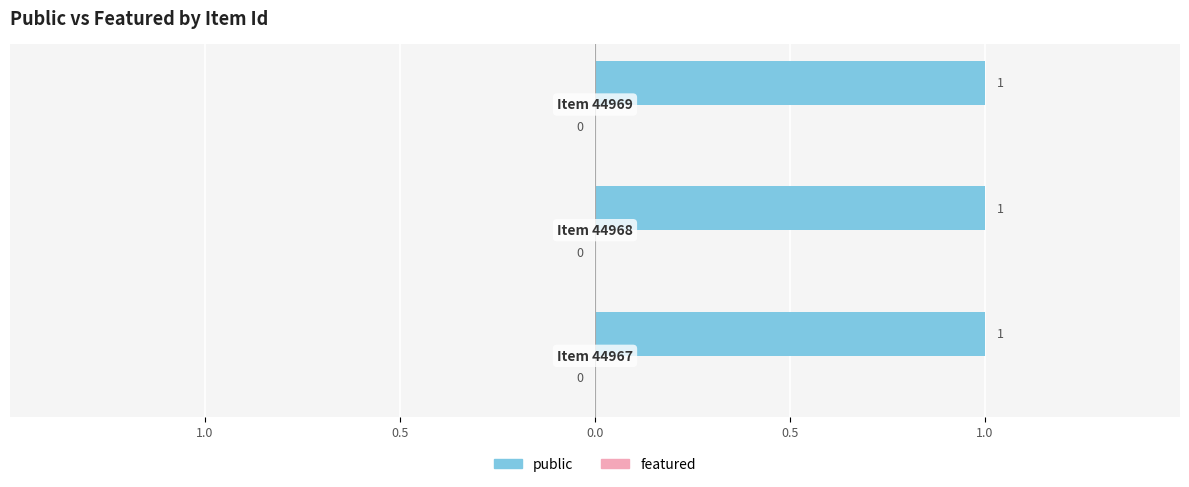

What is the total value across all series at 44967?

1